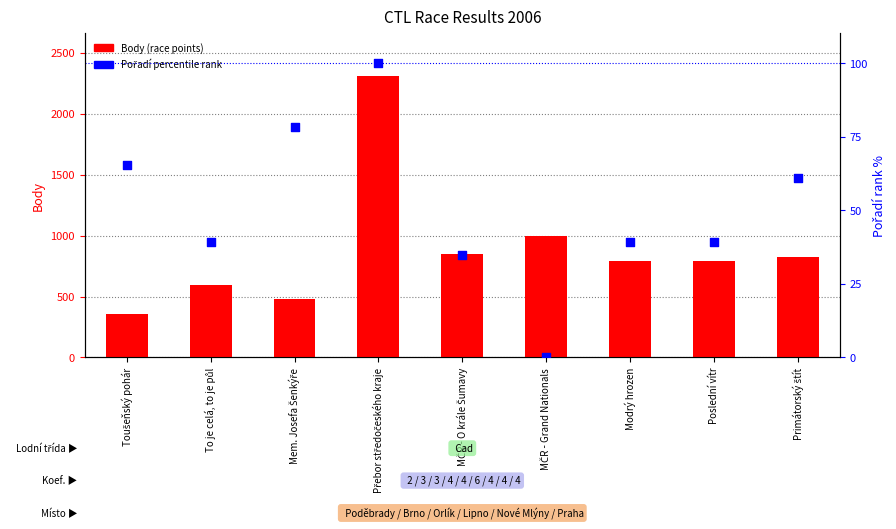

Which series contains the lowest Y value?

Pořadí percentile rank